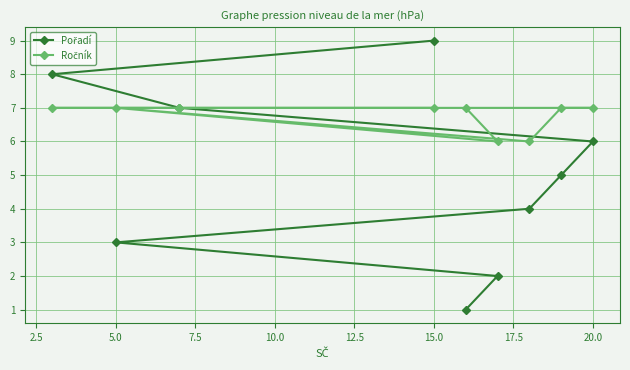

How many lines are shown in the chart?

2